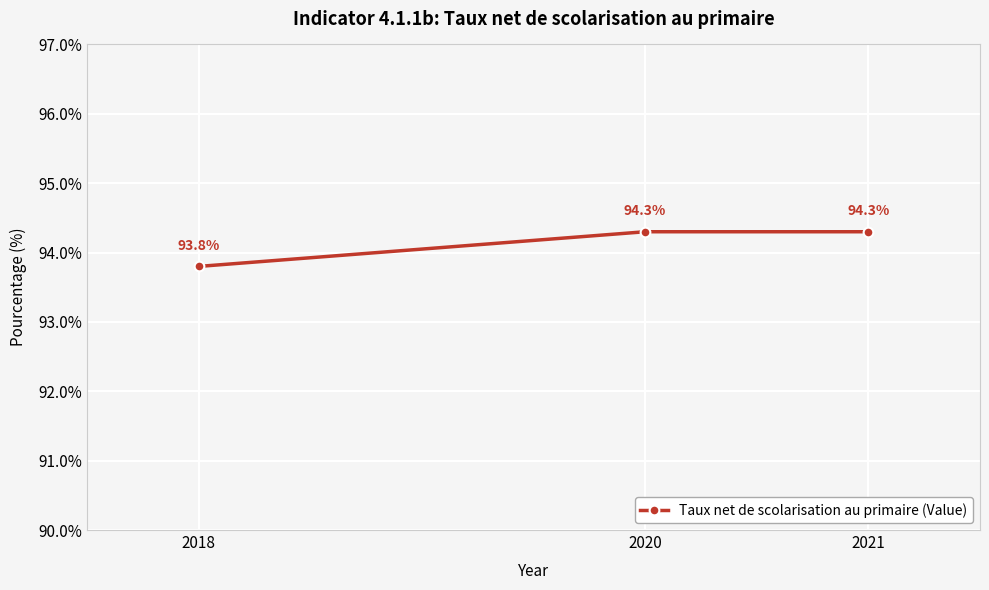

What is the smallest value displayed?

93.8